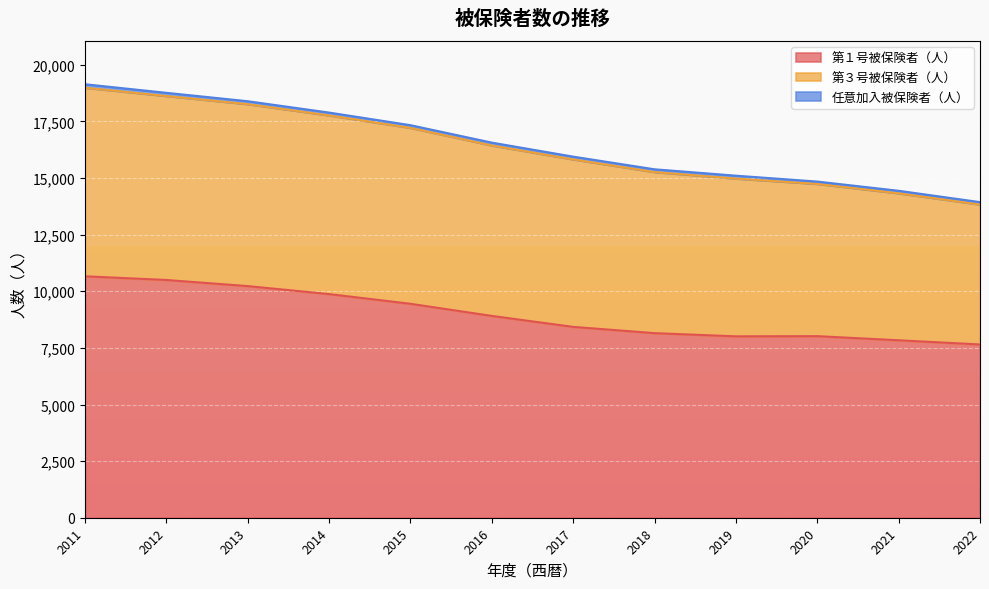

Between 2012 and 2022, which is larger?

2012